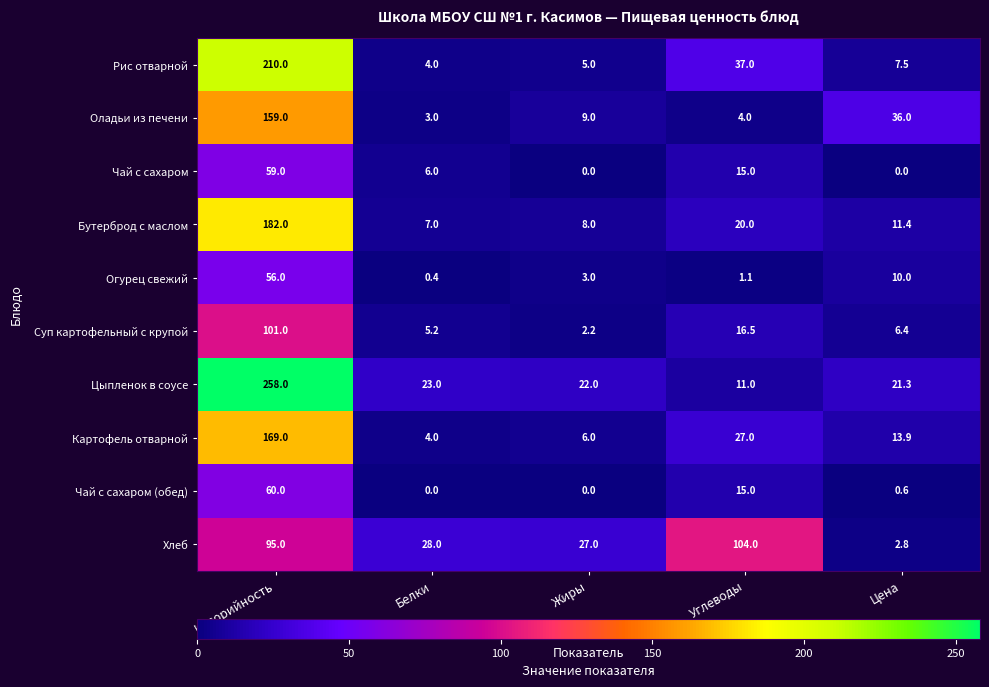

The value of Огурец свежий at Белки is 0.4. True or false?

True